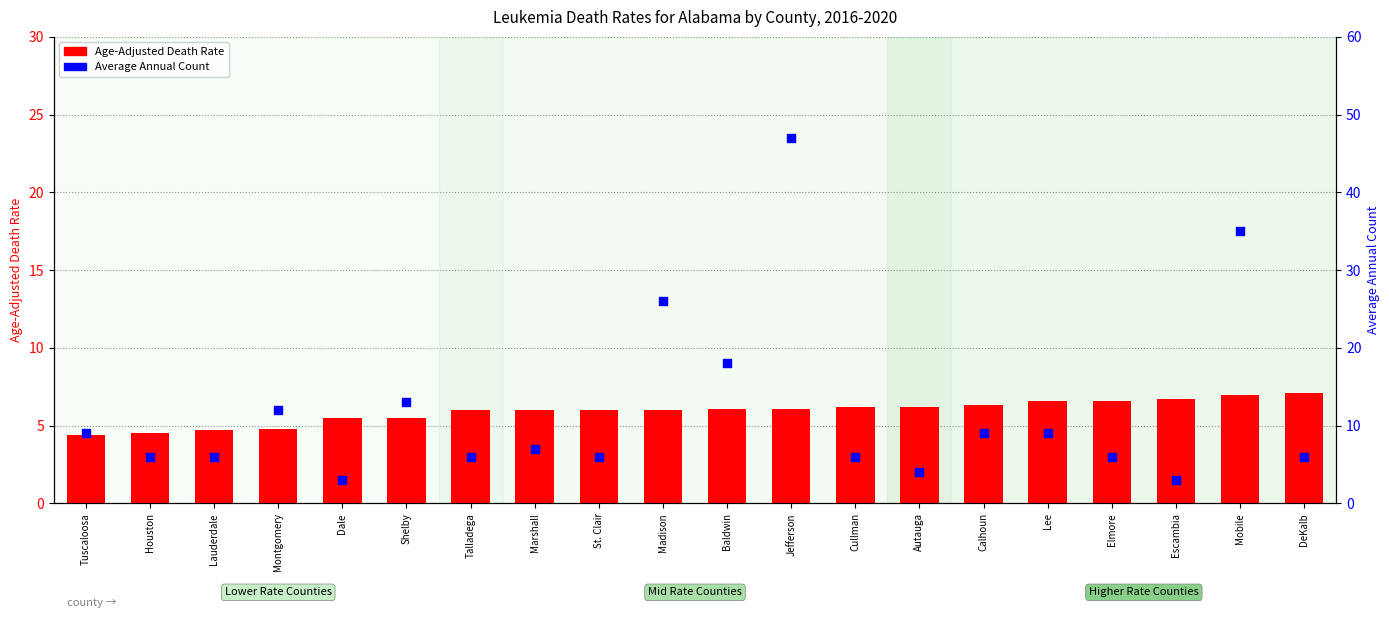

Which series has the largest Y range (max minus min)?

Average Annual Count